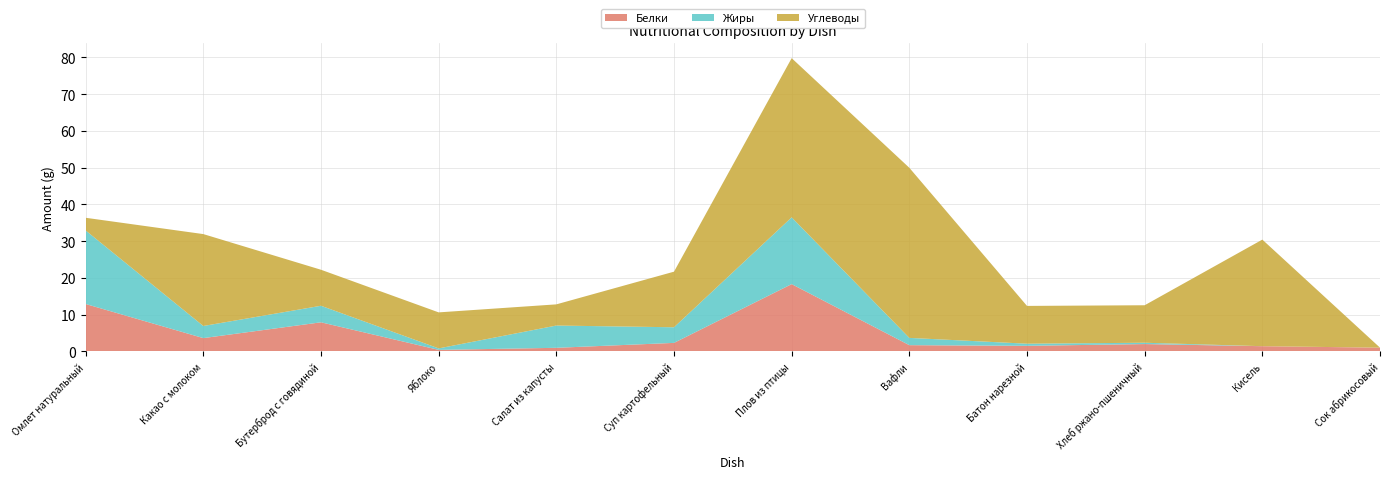

Reading right to left, list all the values displayed in this chart.

Белки: Сок абрикосовый=1.0	Кисель=1.4	Хлеб ржано-пшеничный=2.0	Батон нарезной=1.5	Вафли=1.7	Плов из птицы=18.3	Суп картофельный=2.3	Салат из капусты=1.0	Яблоко=0.4	Бутерброд с говядиной=7.9	Какао с молоком=3.6	Омлет натуральный=12.9
Жиры: Сок абрикосовый=0.0	Кисель=0.0	Хлеб ржано-пшеничный=0.4	Батон нарезной=0.6	Вафли=2.0	Плов из птицы=18.2	Суп картофельный=4.2	Салат из капусты=6.1	Яблоко=0.4	Бутерброд с говядиной=4.5	Какао с молоком=3.3	Омлет натуральный=20.0
Углеводы: Сок абрикосовый=0.0	Кисель=29.0	Хлеб ржано-пшеничный=10.2	Батон нарезной=10.3	Вафли=46.3	Плов из птицы=43.3	Суп картофельный=15.1	Салат из капусты=5.8	Яблоко=9.8	Бутерброд с говядиной=9.8	Какао с молоком=25.0	Омлет натуральный=3.5